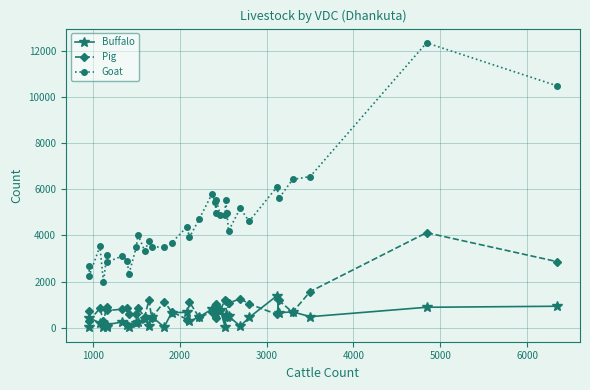

True or false: Goat and Pig cross at least once.

False